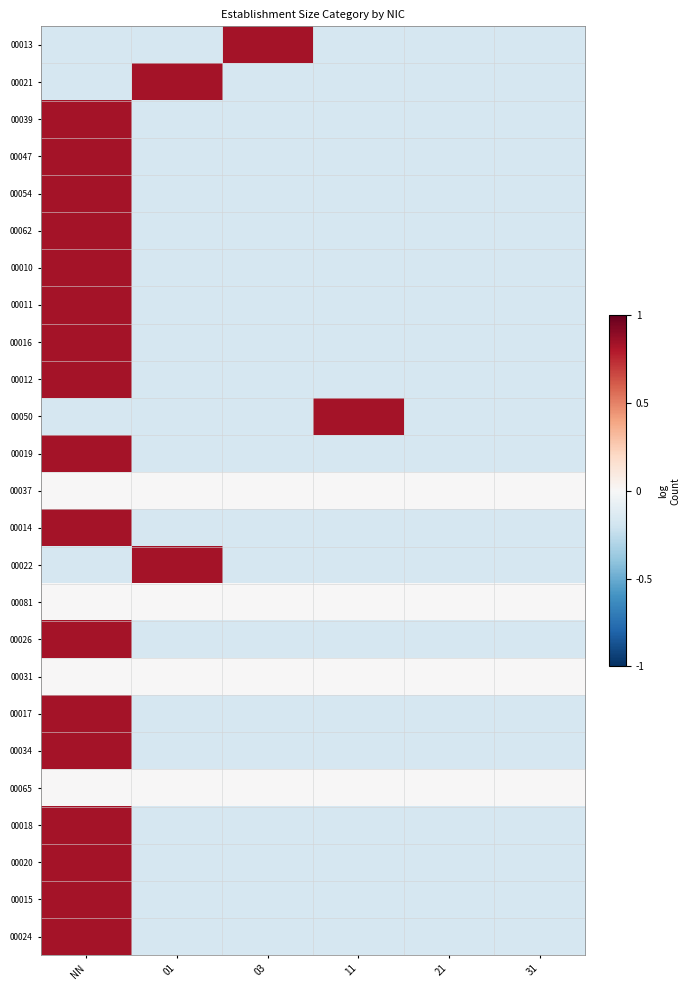

At 01, list the series in order from largest to smallest.

00021, 00022, 00037, 00081, 00031, 00065, 00013, 00039, 00047, 00054, 00062, 00010, 00011, 00016, 00012, 00050, 00019, 00014, 00026, 00017, 00034, 00018, 00020, 00015, 00024